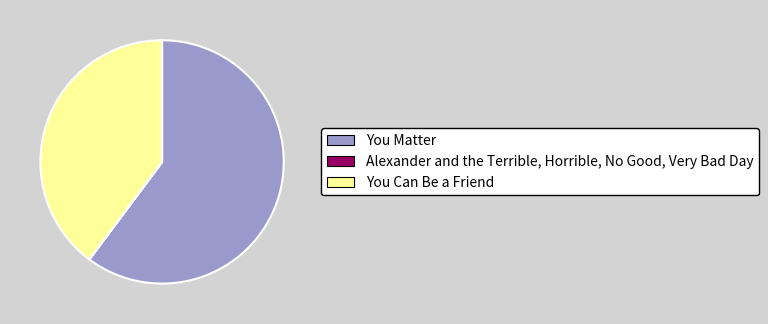

Combined, do You Matter and You Can Be a Friend account for over 50%?

Yes